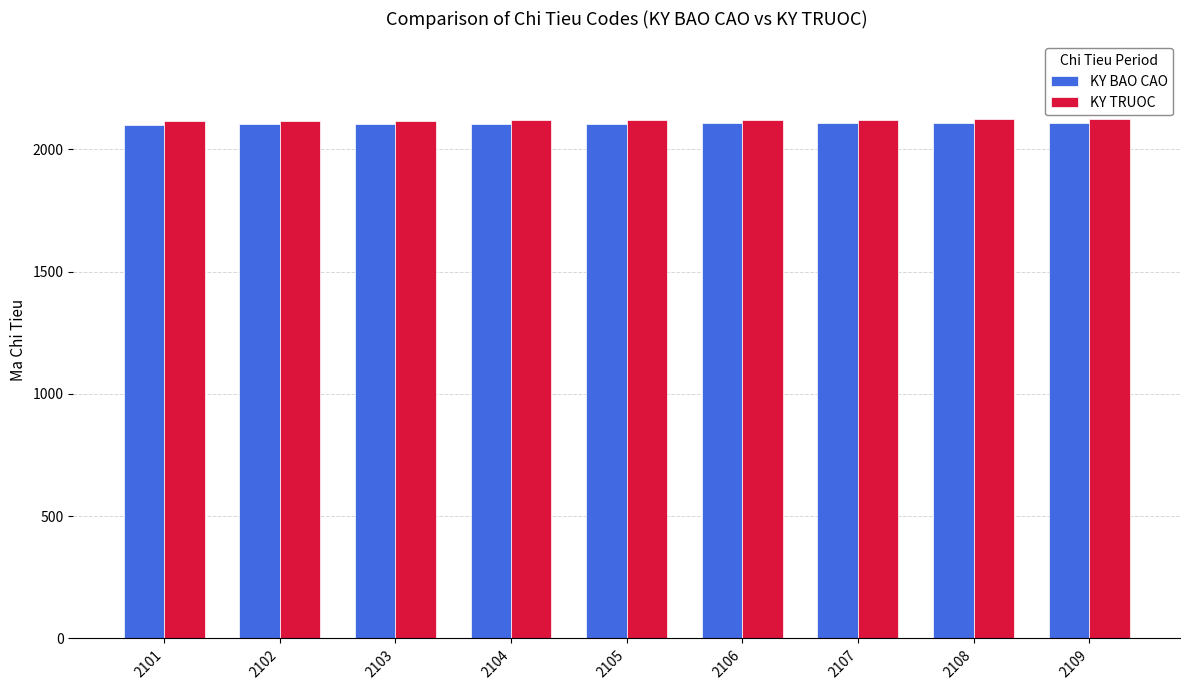

What is the value of the KY TRUOC bar at the 8th from the left?

2122